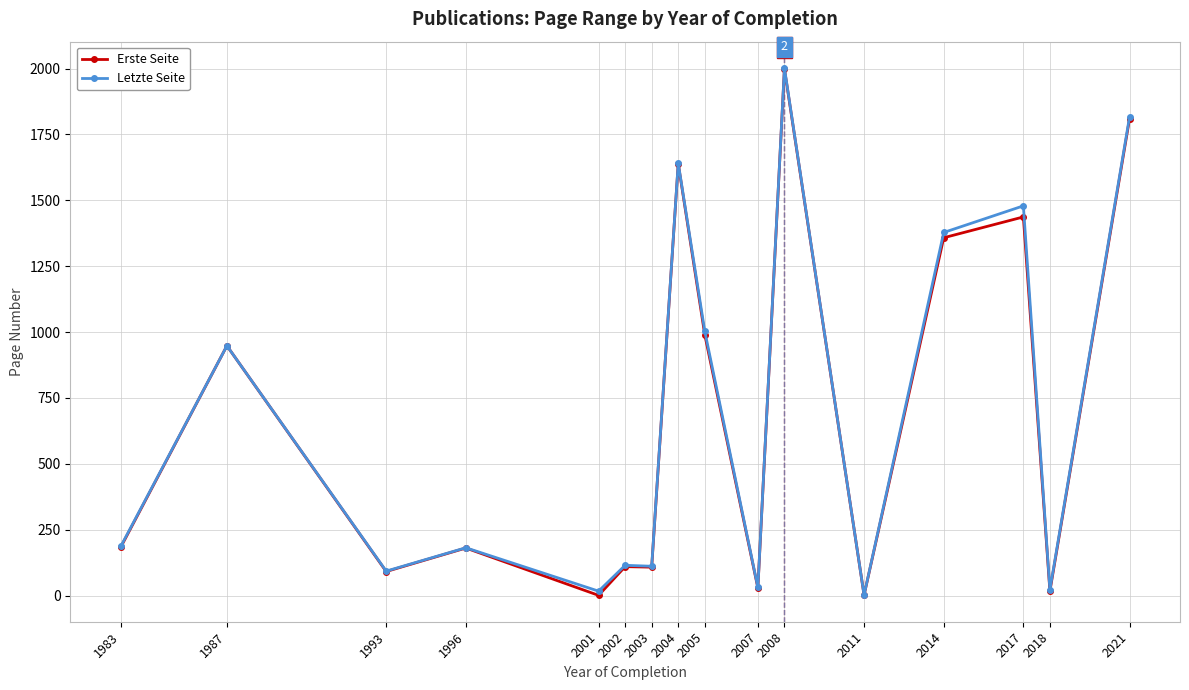

What is the spread (max minus min) of values at 2021?

7.0